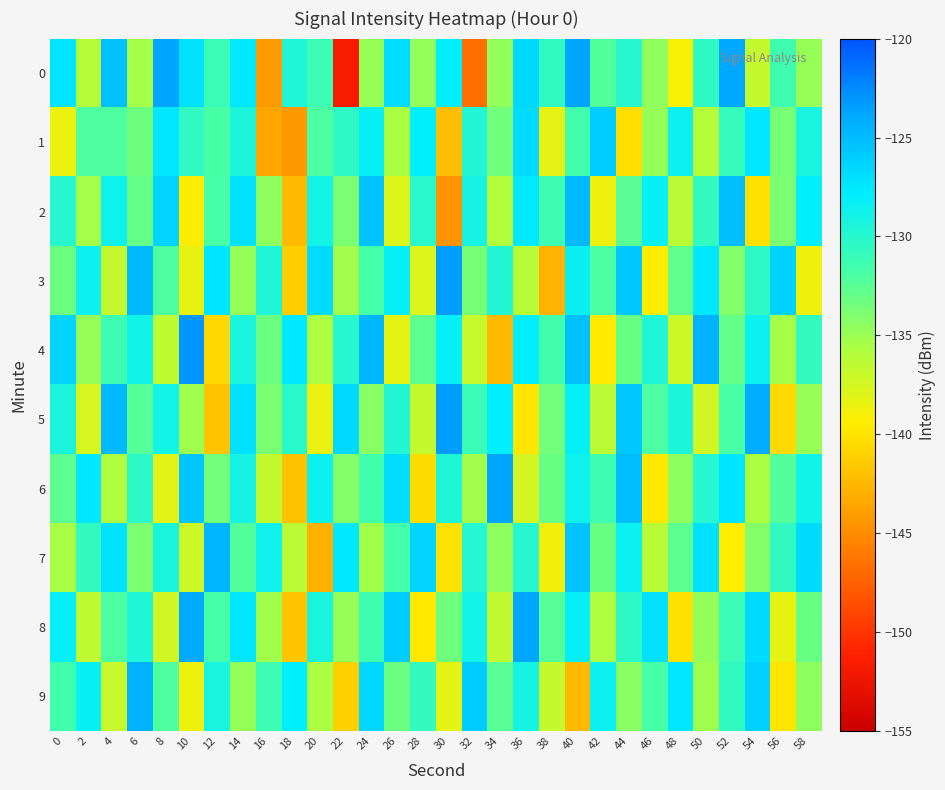

Reading right to left, transcribe all the data shown in this chart.

0: 58=-134.9	56=-131.4	54=-136.8	52=-123.9	50=-130.4	48=-139.1	46=-134.6	44=-130.1	42=-132.3	40=-123.8	38=-130.6	36=-126.6	34=-134.7	32=-146.7	30=-128.0	28=-134.8	26=-127.0	24=-134.8	22=-151.7	20=-131.3	18=-129.6	16=-144.1	14=-127.6	12=-131.2	10=-127.2	8=-123.7	6=-135.4	4=-125.3	2=-136.1	0=-127.4
1: 58=-129.2	56=-133.6	54=-127.4	52=-130.9	50=-136.1	48=-128.6	46=-134.8	44=-140.3	42=-125.9	40=-131.5	38=-138.2	36=-126.7	34=-133.4	32=-129.8	30=-142.1	28=-127.9	26=-135.7	24=-128.3	22=-130.5	20=-132.0	18=-144.3	16=-143.6	14=-129.6	12=-131.9	10=-130.5	8=-127.5	6=-133.3	4=-132.1	2=-132.2	0=-138.5
2: 58=-127.9	56=-133.8	54=-140.2	52=-125.1	50=-130.7	48=-136.4	46=-128.3	44=-132.5	42=-138.7	40=-124.8	38=-131.4	36=-127.6	34=-135.9	32=-129.1	30=-144.5	28=-130.2	26=-137.8	24=-125.4	22=-133.7	20=-128.9	18=-142.3	16=-134.6	14=-127.2	12=-131.8	10=-139.5	8=-126.3	6=-132.9	4=-128.7	2=-135.4	0=-130.1
3: 58=-138.6	56=-126.2	54=-130.4	52=-134.1	50=-127.5	48=-132.8	46=-139.3	44=-125.7	42=-131.9	40=-128.4	38=-142.7	36=-136.2	34=-129.8	32=-133.6	30=-123.5	28=-137.9	26=-128.1	24=-131.7	22=-135.3	20=-126.8	18=-141.2	16=-129.6	14=-134.8	12=-127.3	10=-138.4	8=-132.1	6=-124.9	4=-136.7	2=-128.5	0=-133.2
4: 58=-130.8	56=-135.4	54=-128.6	52=-132.9	50=-124.5	48=-137.2	46=-129.7	44=-133.1	42=-139.6	40=-125.3	38=-131.5	36=-127.8	34=-142.4	32=-136.9	30=-128.2	28=-132.6	26=-138.3	24=-124.7	22=-130.1	20=-135.8	18=-127.6	16=-133.2	14=-129.4	12=-140.7	10=-123.1	8=-136.5	6=-128.8	4=-131.3	2=-134.9	0=-126.4
5: 58=-134.9	56=-140.6	54=-124.2	52=-131.8	50=-137.3	48=-129.5	46=-132.0	44=-125.7	42=-136.4	40=-128.1	38=-133.5	36=-139.9	34=-127.8	32=-131.2	30=-123.4	28=-136.7	26=-129.8	24=-134.3	22=-126.6	20=-138.5	18=-130.2	16=-133.7	14=-127.1	12=-141.8	10=-135.1	8=-128.9	6=-132.4	4=-124.8	2=-137.6	0=-129.3
6: 58=-128.8	56=-132.2	54=-135.7	52=-127.3	50=-130.0	48=-134.5	46=-139.8	44=-125.1	42=-131.4	40=-128.7	38=-133.0	36=-137.5	34=-123.8	32=-135.3	30=-129.7	28=-140.4	26=-126.9	24=-131.6	22=-134.2	20=-128.5	18=-142.0	16=-136.7	14=-129.1	12=-133.4	10=-125.6	8=-138.1	6=-130.3	4=-135.8	2=-127.4	0=-132.7
7: 58=-126.8	56=-130.6	54=-134.1	52=-139.5	50=-127.1	48=-132.7	46=-136.2	44=-128.5	42=-133.1	40=-125.4	38=-138.8	36=-130.1	34=-134.6	32=-129.9	30=-140.0	28=-126.3	26=-131.7	24=-135.2	22=-127.6	20=-142.9	18=-136.4	16=-128.7	14=-132.3	12=-124.6	10=-137.1	8=-129.4	6=-133.9	4=-127.2	2=-130.8	0=-135.5
8: 58=-133.0	56=-138.4	54=-126.7	52=-131.2	50=-134.7	48=-140.1	46=-127.2	44=-130.5	42=-135.8	40=-128.1	38=-132.4	36=-123.7	34=-136.6	32=-128.9	30=-133.3	28=-139.7	26=-126.0	24=-131.4	22=-134.9	20=-129.3	18=-141.7	16=-135.2	14=-127.5	12=-131.8	10=-124.1	8=-137.3	6=-129.6	4=-132.0	2=-136.5	0=-128.2
9: 58=-134.5	56=-139.9	54=-126.2	52=-130.6	50=-135.1	48=-127.4	46=-131.8	44=-134.3	42=-128.6	40=-142.3	38=-136.8	36=-129.1	34=-132.5	32=-125.9	30=-138.3	28=-130.7	26=-133.2	24=-126.5	22=-141.1	20=-135.6	18=-127.9	16=-131.3	14=-134.8	12=-129.2	10=-138.6	8=-132.1	6=-124.4	4=-136.9	2=-128.3	0=-131.6